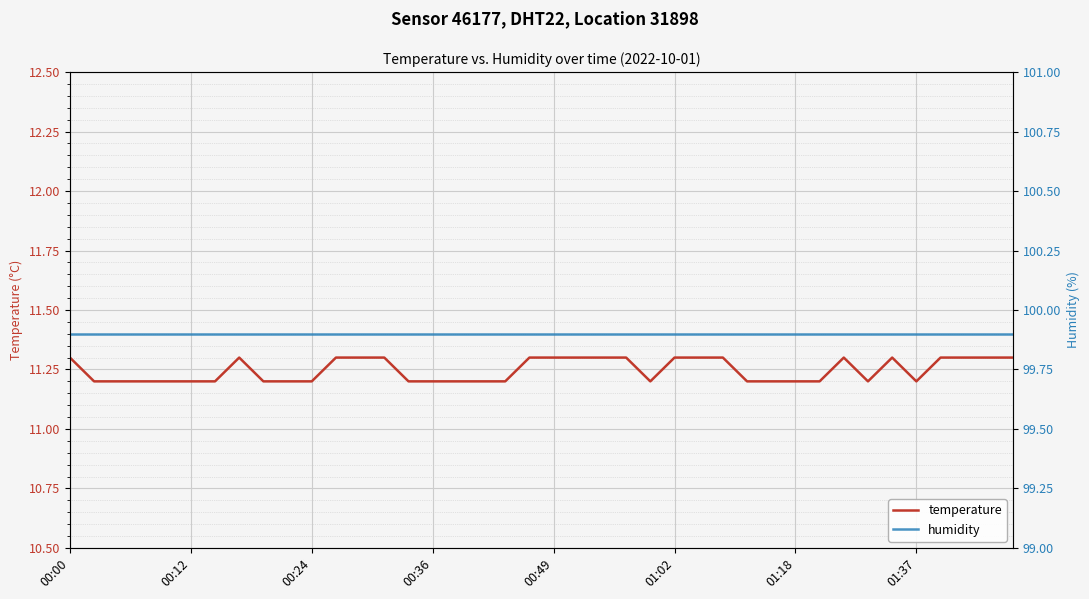

What is the maximum value for temperature?

11.3